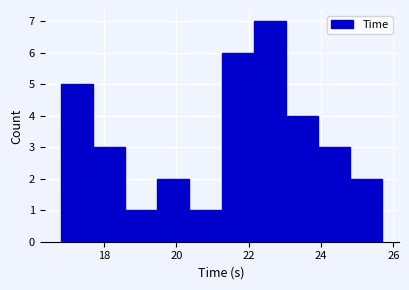

How tall is the bar that spans 24.0 to 24.8 on the x-axis? Neither the bar edges nor the heights are printed on the chart, so give them approximately, as read against the axes.

3